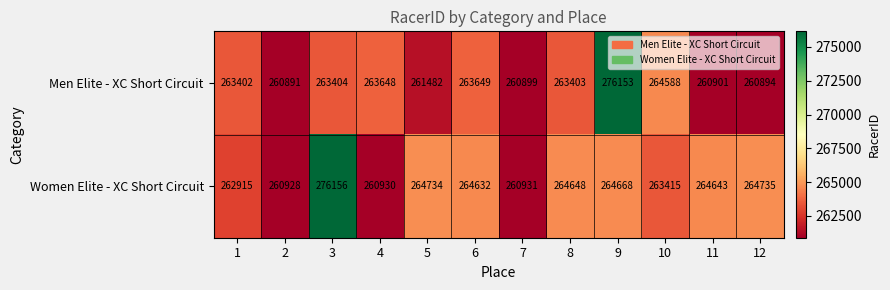

Reading left to right, list all the values displayed in this chart.

Men Elite - XC Short Circuit: 263402	260891	263404	263648	261482	263649	260899	263403	276153	264588	260901	260894
Women Elite - XC Short Circuit: 262915	260928	276156	260930	264734	264632	260931	264648	264668	263415	264643	264735